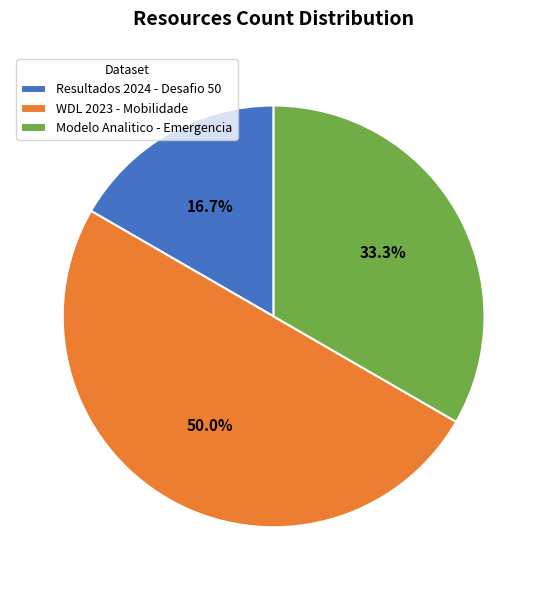

How much of the chart is everything except Resultados 2024 - Desafio 50?

83.3%